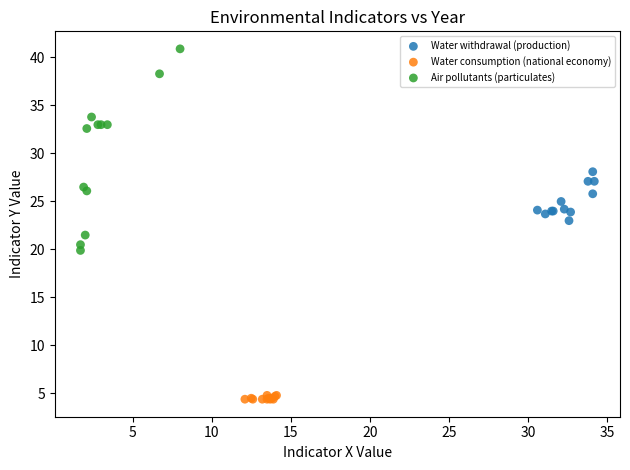

Which series reaches the maximum Y coordinate?

Air pollutants (particulates)